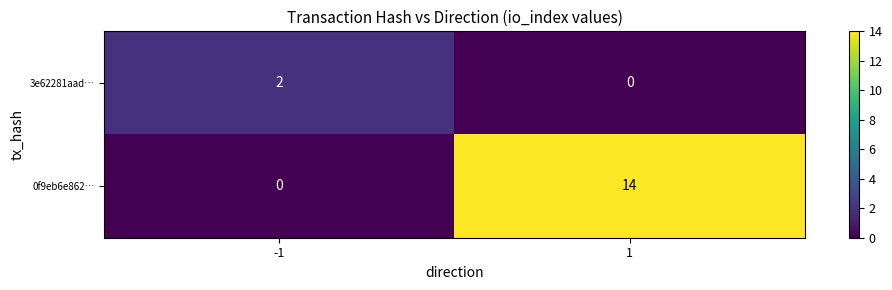

What is the total value across all series at 1?

14